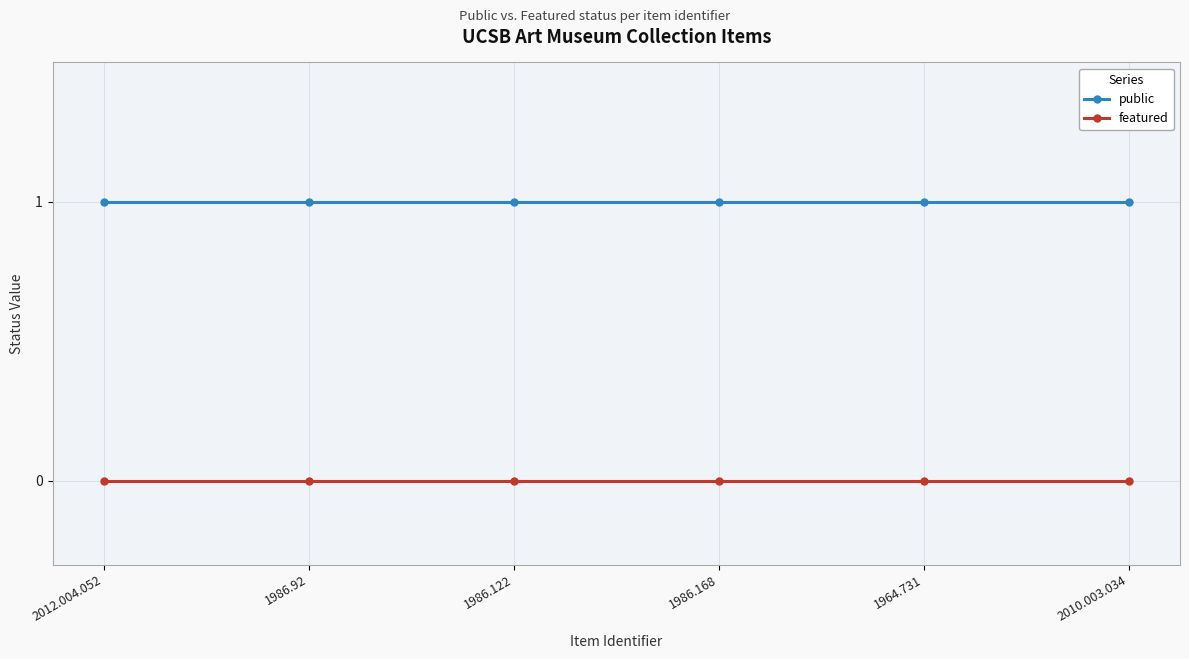

What are all the series names shown in the legend?

public, featured